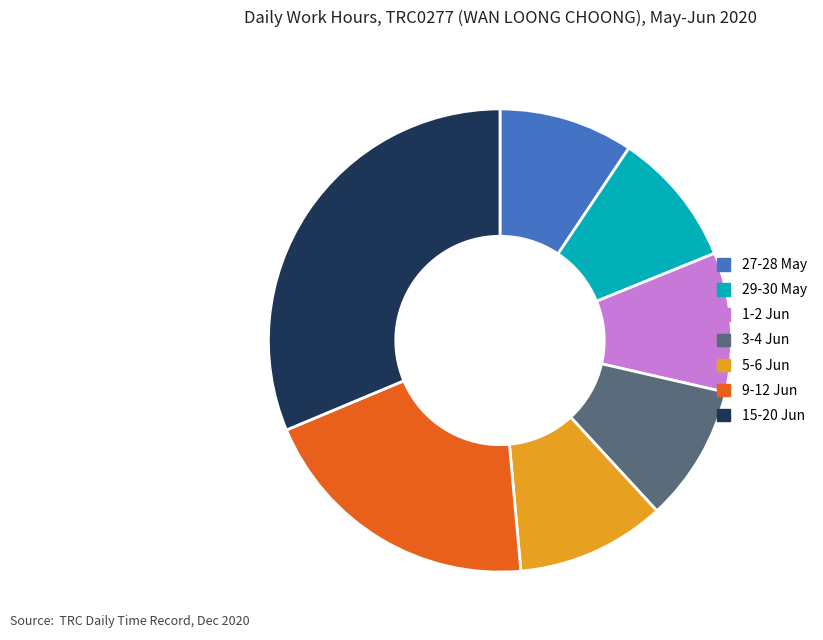

True or false: 3-4 Jun accounts for 1% of the total.

False